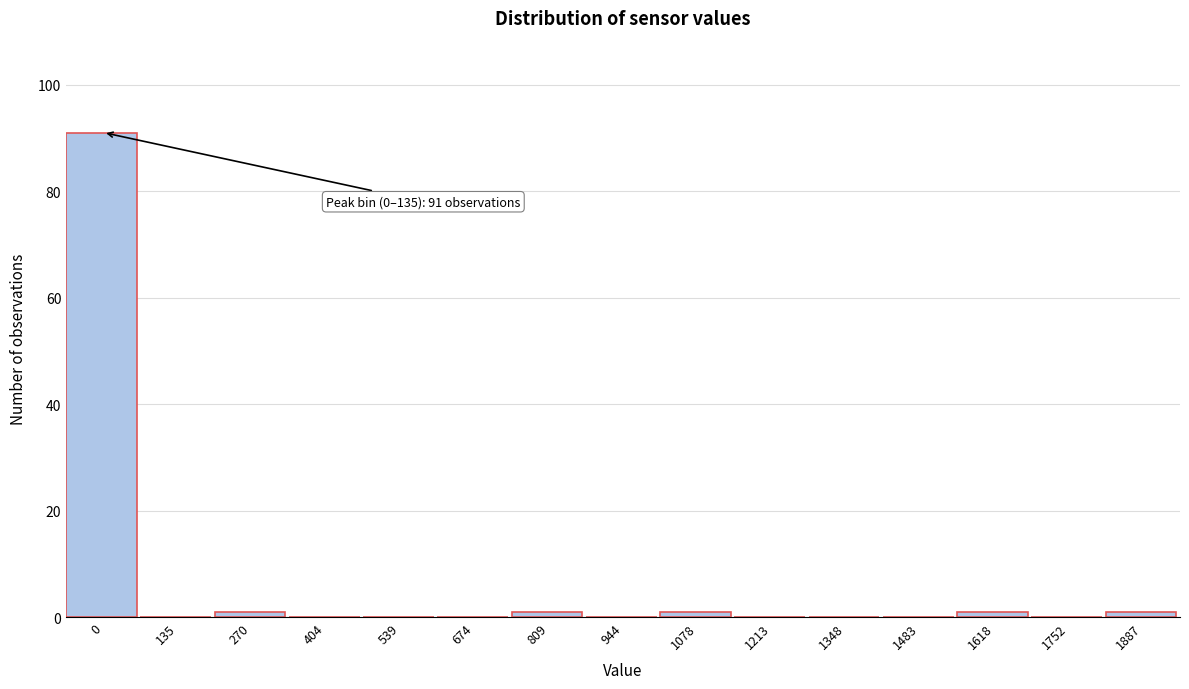

Reading left to right, extract all data points from this chart.

0=91	135=0	270=1	404=0	539=0	674=0	809=1	944=0	1078=1	1213=0	1348=0	1483=0	1618=1	1752=0	1887=1